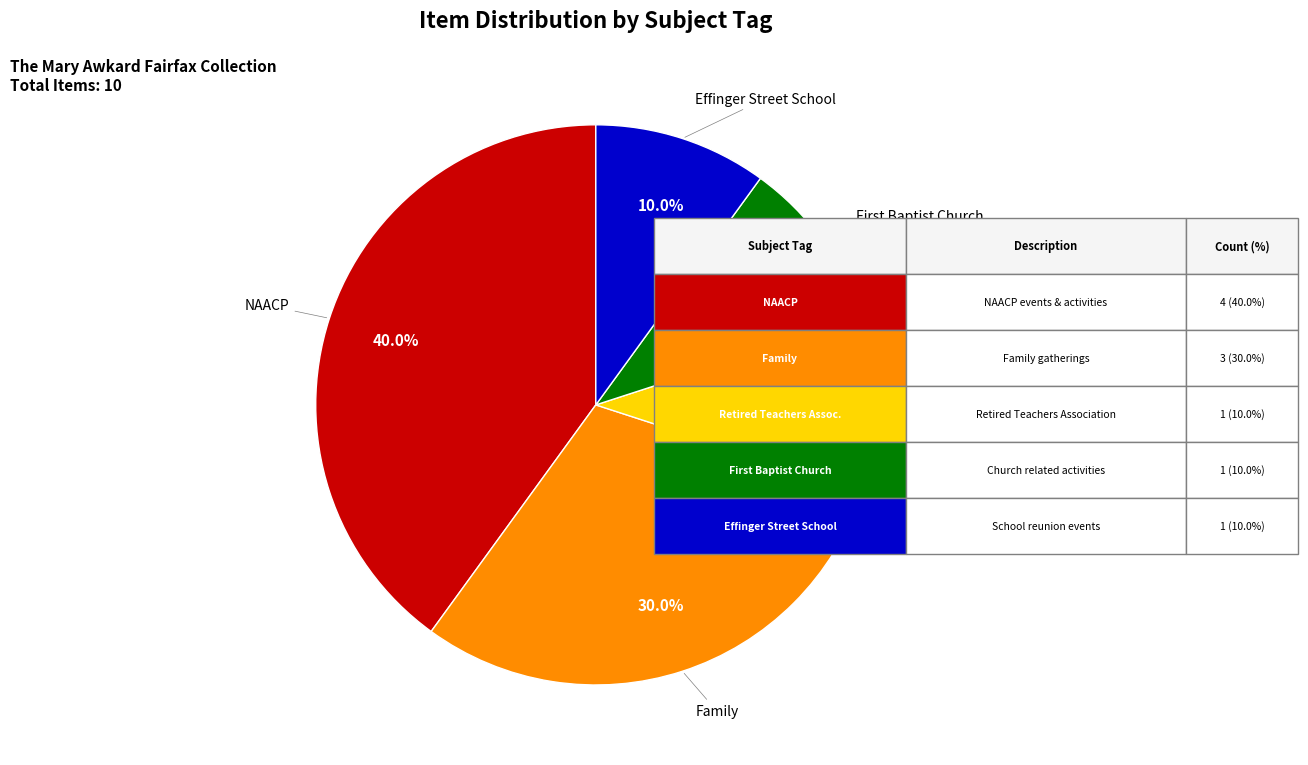

To the nearest percent, what is the difference between the largest and smallest slice percentages?

30%